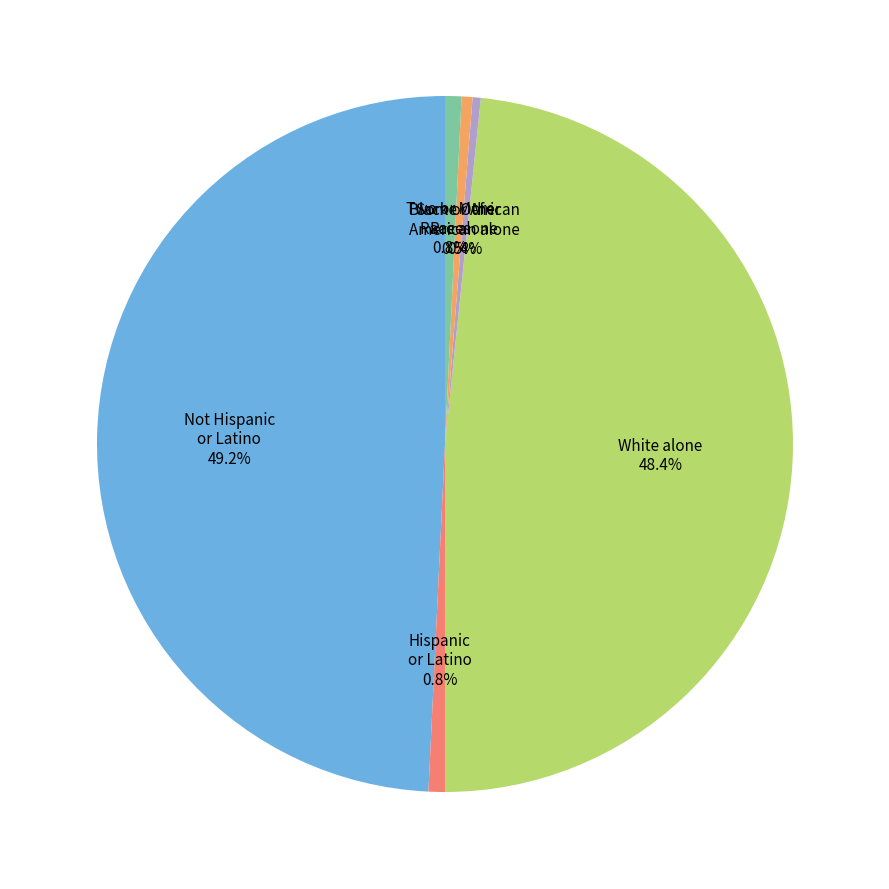

Which category has the biggest portion of the pie?

Not Hispanic or Latino